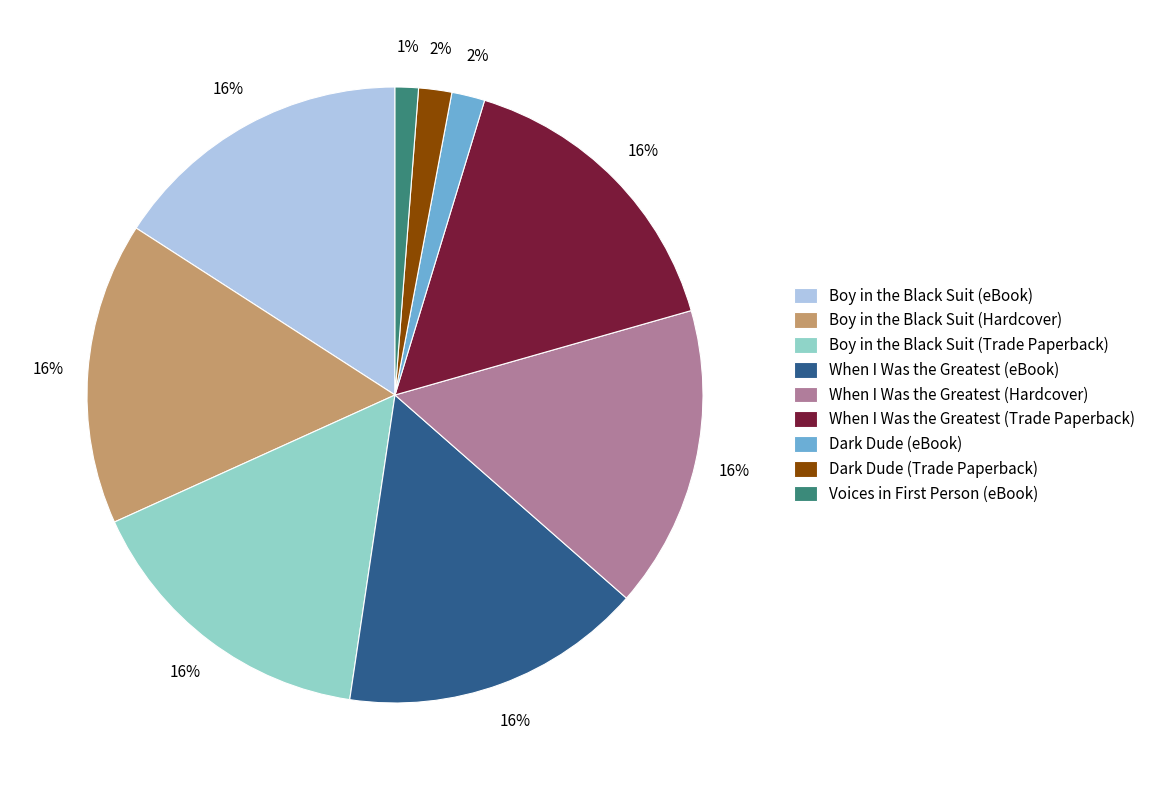

Is it true that Boy in the Black Suit (Trade Paperback) is 16% of the pie?

True